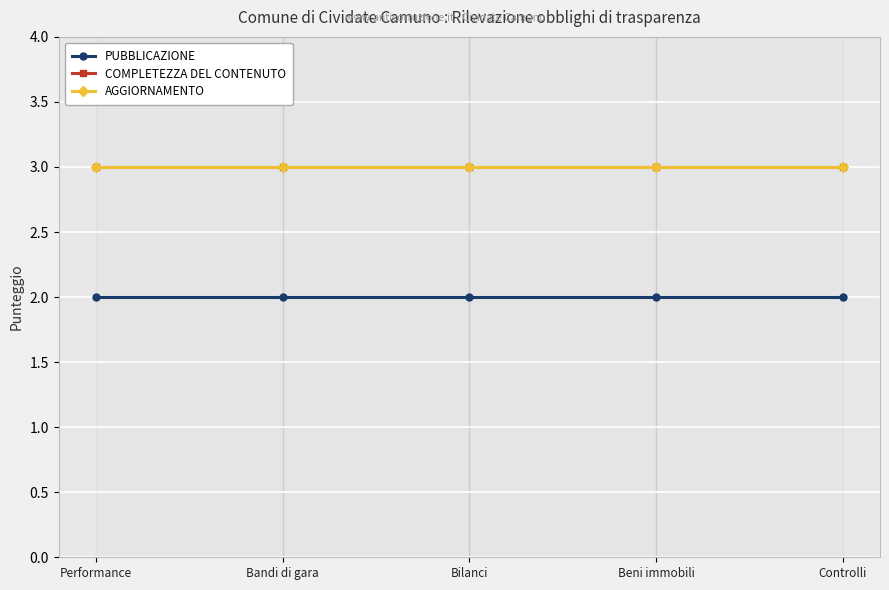

What is the value of the AGGIORNAMENTO point at the 3rd from the left?

3